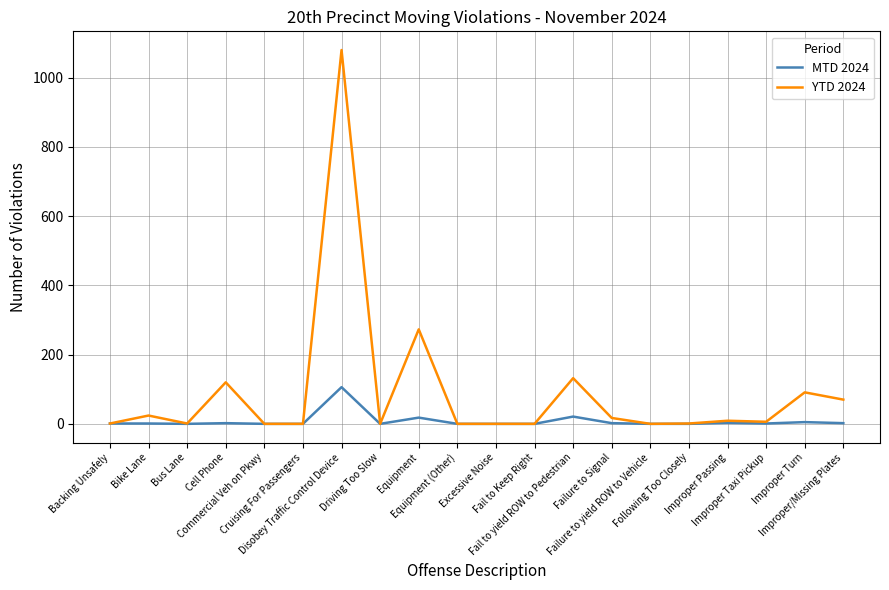

Rank the series by their maximum value, from highest to lowest.

YTD 2024, MTD 2024